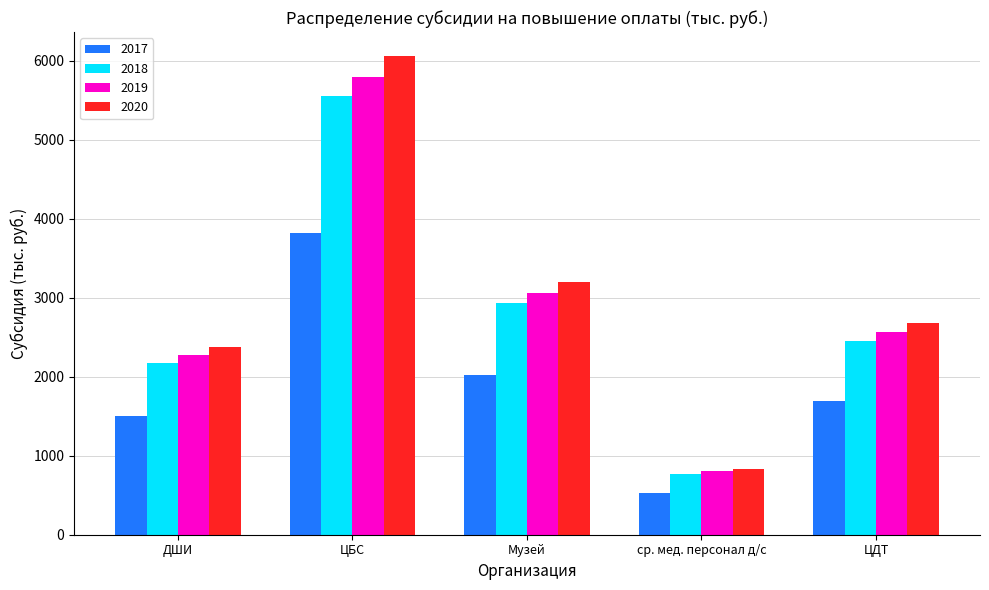

What is the difference between the maximum and minimum values in the 2019 series?

4999.8